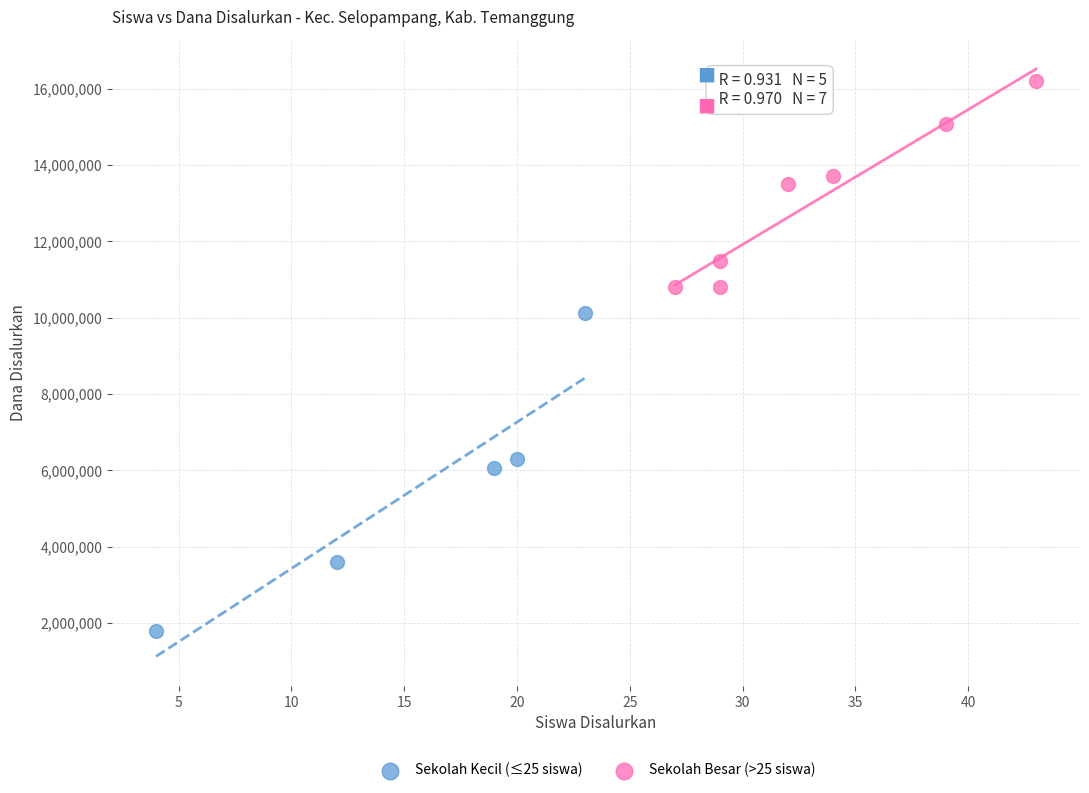

Which series has the largest Y range (max minus min)?

Sekolah Kecil (≤25 siswa)